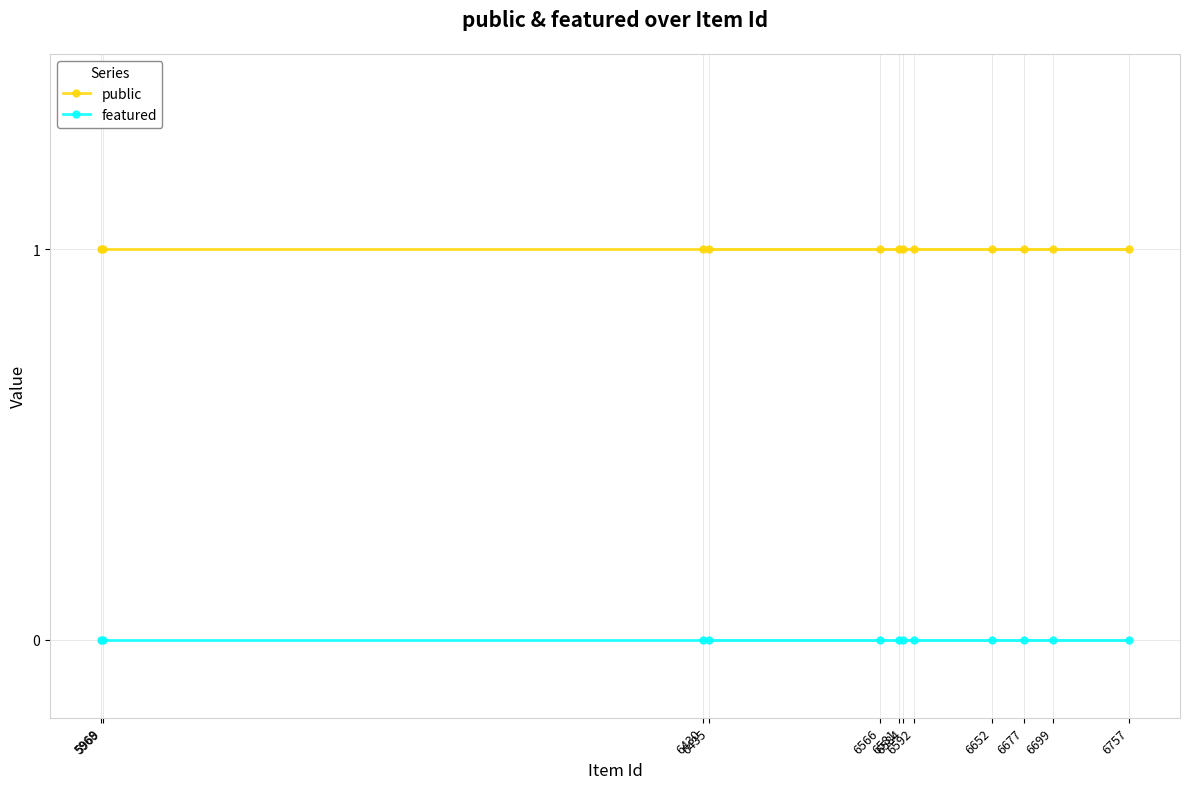

What is the value of the public point at the 3rd from the left?

1